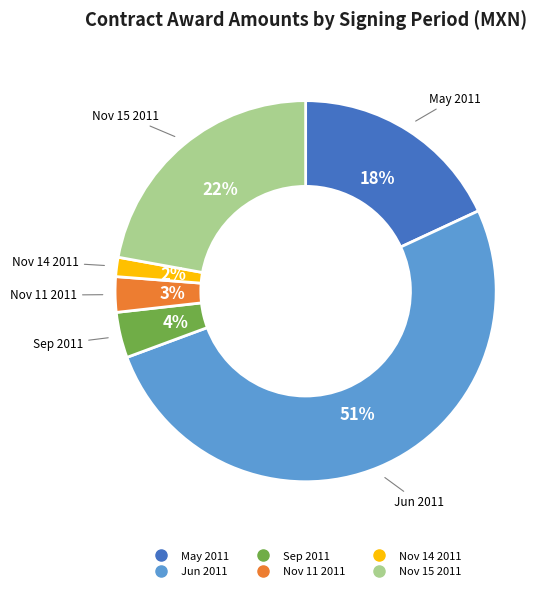

Is there a majority slice in this chart?

Yes